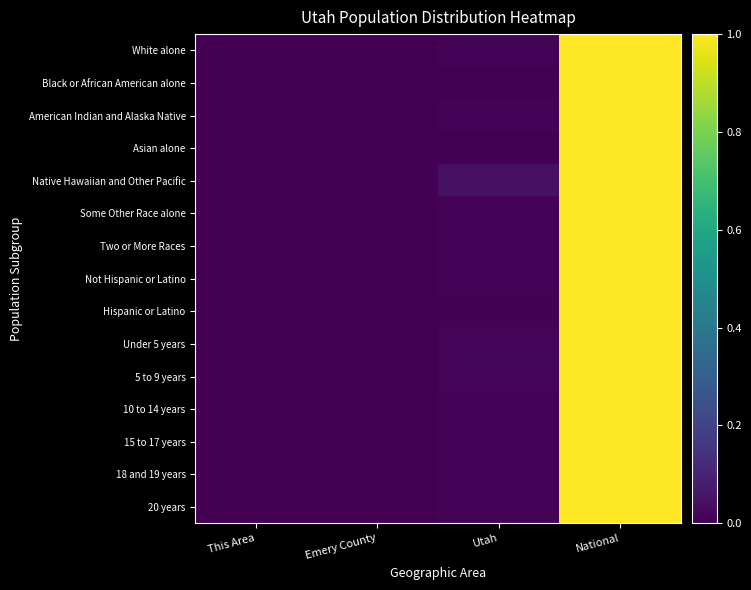

Reading left to right, what are all the values shown in this chart?

White alone: This Area=0.0	Emery County=0.0	Utah=0.0	National=1.0
Black or African American alone: This Area=0.0	Emery County=0.0	Utah=0.0	National=1.0
American Indian and Alaska Native: This Area=0.0	Emery County=0.0	Utah=0.0	National=1.0
Asian alone: This Area=0.0	Emery County=0.0	Utah=0.0	National=1.0
Native Hawaiian and Other Pacific: This Area=0.0	Emery County=0.0	Utah=0.0	National=1.0
Some Other Race alone: This Area=0.0	Emery County=0.0	Utah=0.0	National=1.0
Two or More Races: This Area=0.0	Emery County=0.0	Utah=0.0	National=1.0
Not Hispanic or Latino: This Area=0.0	Emery County=0.0	Utah=0.0	National=1.0
Hispanic or Latino: This Area=0.0	Emery County=0.0	Utah=0.0	National=1.0
Under 5 years: This Area=0.0	Emery County=0.0	Utah=0.0	National=1.0
5 to 9 years: This Area=0.0	Emery County=0.0	Utah=0.0	National=1.0
10 to 14 years: This Area=0.0	Emery County=0.0	Utah=0.0	National=1.0
15 to 17 years: This Area=0.0	Emery County=0.0	Utah=0.0	National=1.0
18 and 19 years: This Area=0.0	Emery County=0.0	Utah=0.0	National=1.0
20 years: This Area=0.0	Emery County=0.0	Utah=0.0	National=1.0